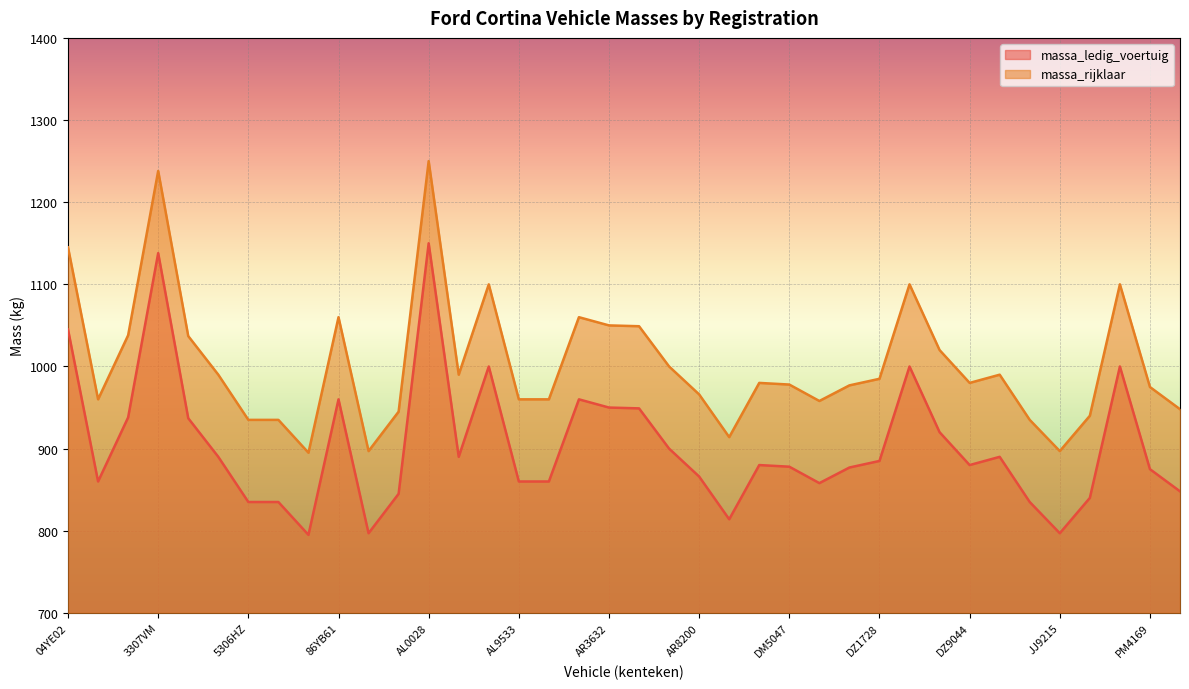

The massa_ledig_voertuig series shows 1515 at DZ1181. True or false?

False